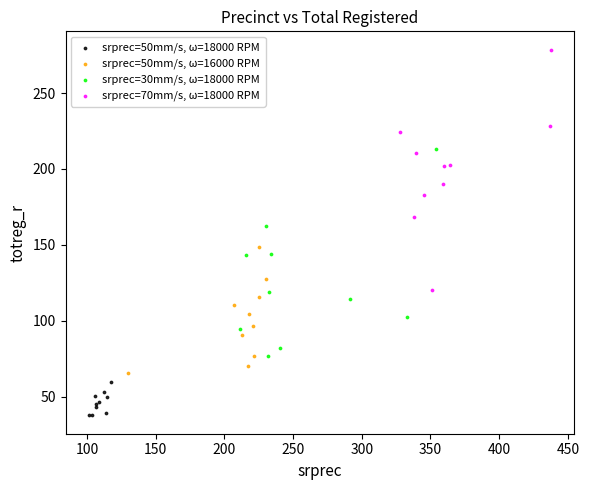

Which series contains the highest Y value?

srprec=70mm/s, ω=18000 RPM